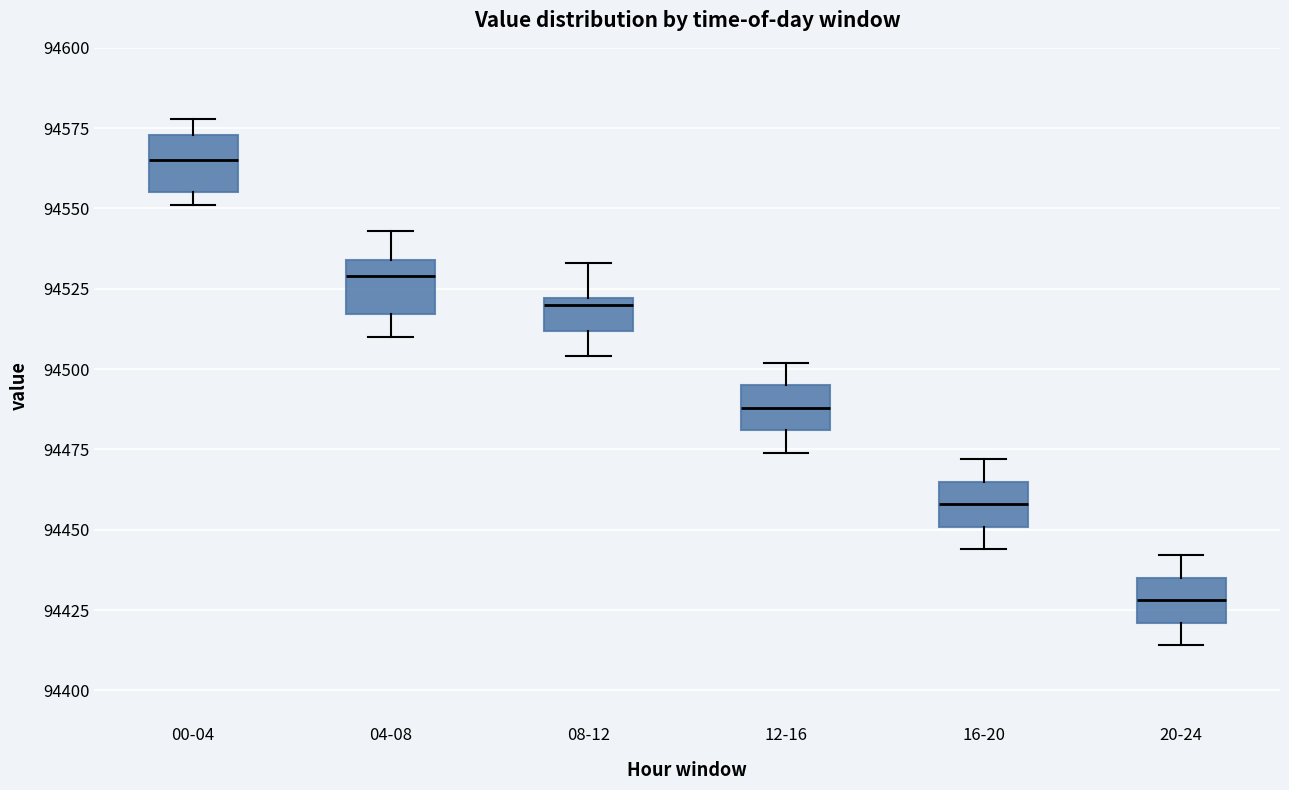

Reading left to right, transcribe this box plot: for each box, give where its median line is, the range the box spans, and where its two whiskers end, as read against the y-axis. The values are not printed on the chart, so give them approximately, as read against the axis.

00-04: median 94565, box 94555 to 94575, whiskers 94550 to 94580
04-08: median 94530, box 94515 to 94535, whiskers 94510 to 94545
08-12: median 94520 (just below the box's upper edge), box 94510 to 94520, whiskers 94505 to 94535
12-16: median 94490, box 94480 to 94495, whiskers 94475 to 94500
16-20: median 94460, box 94450 to 94465, whiskers 94445 to 94470
20-24: median 94430, box 94420 to 94435, whiskers 94415 to 94440